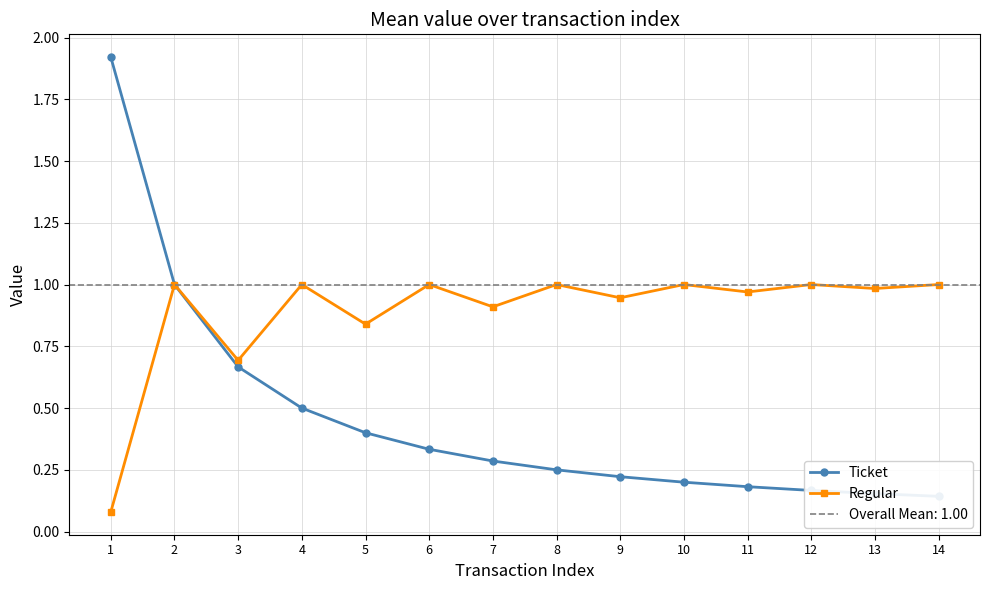

What is the difference between the Ticket values at 5 and 4?

0.1